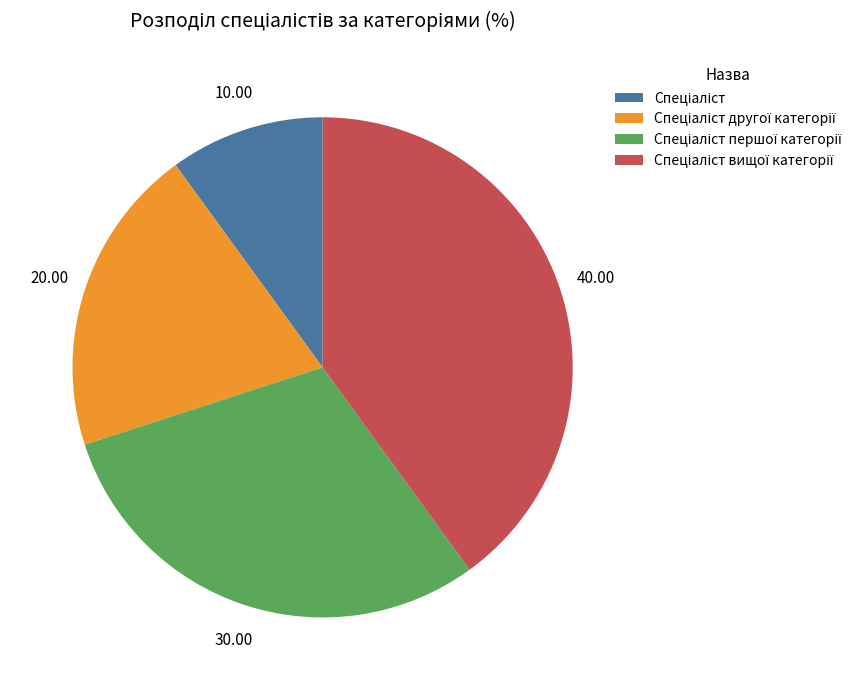

Is there any slice that represents more than half of the pie?

No